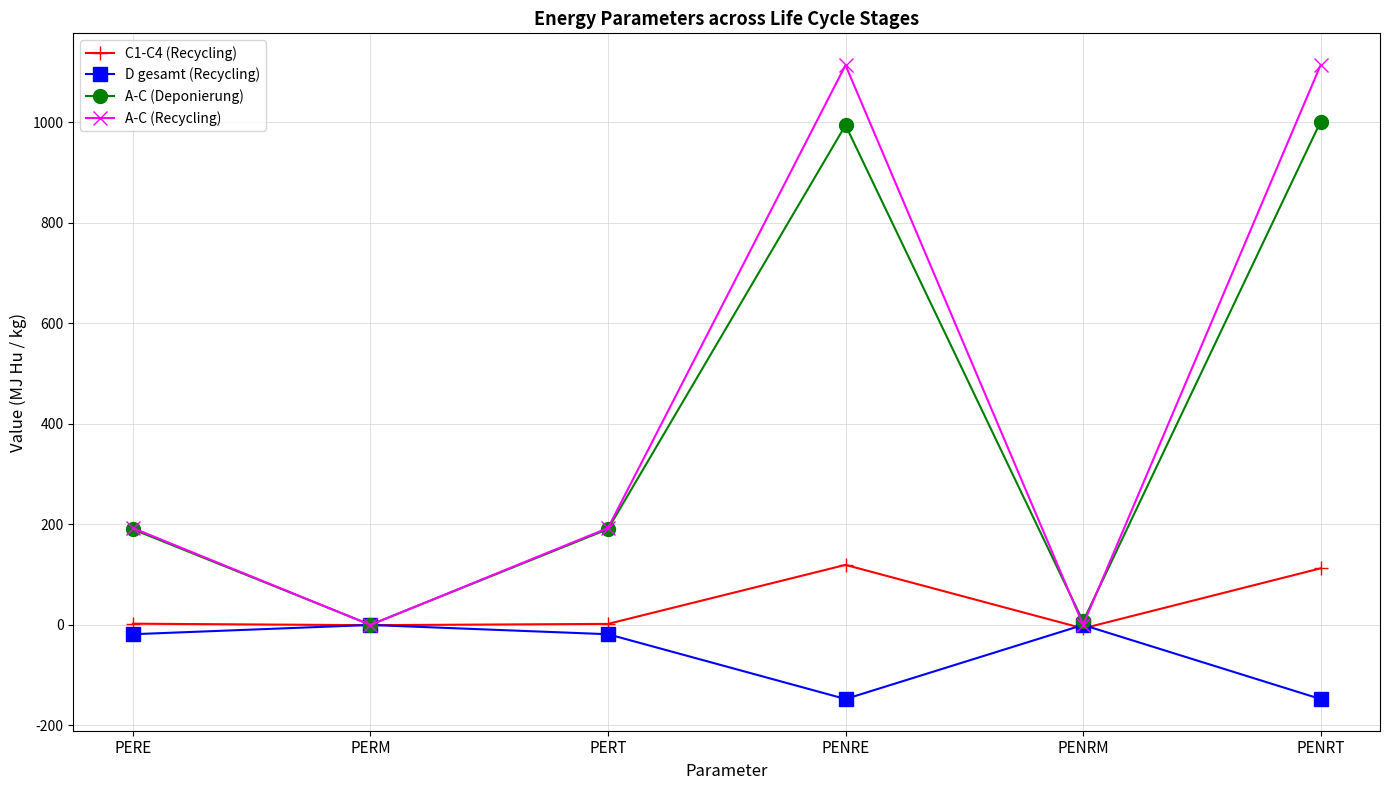

Read the A-C (Recycling) value at PENRE.

1113.9